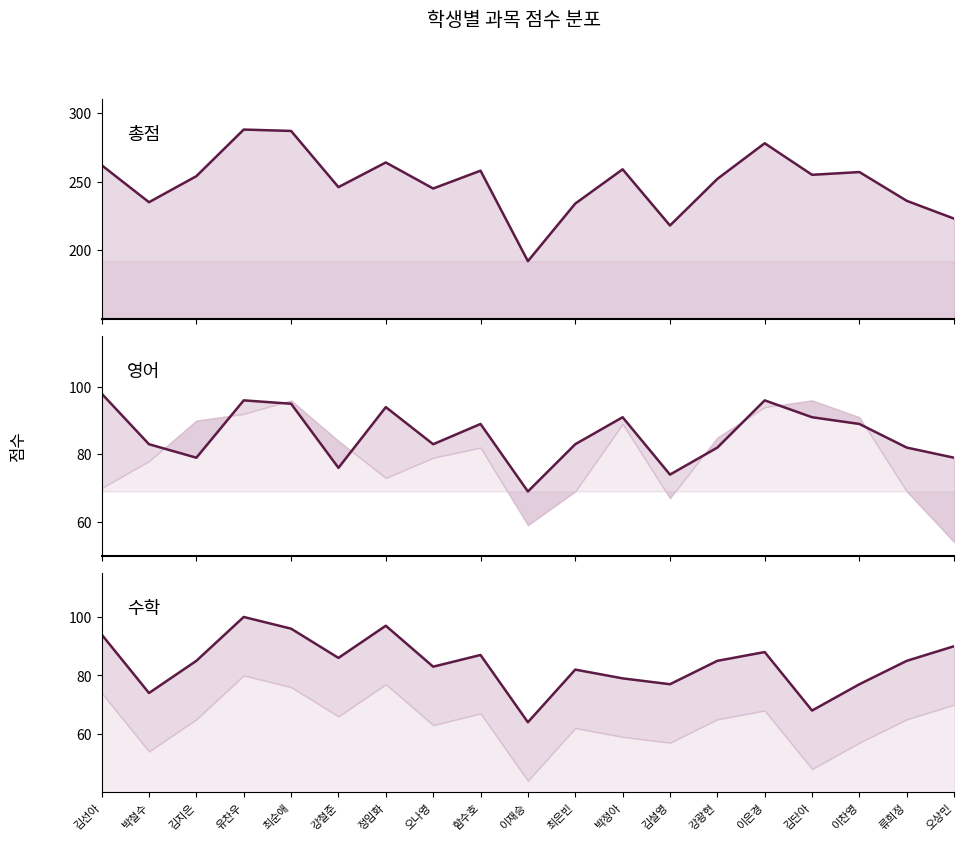

What is the value of the 총점 point at the 17th from the left?

257